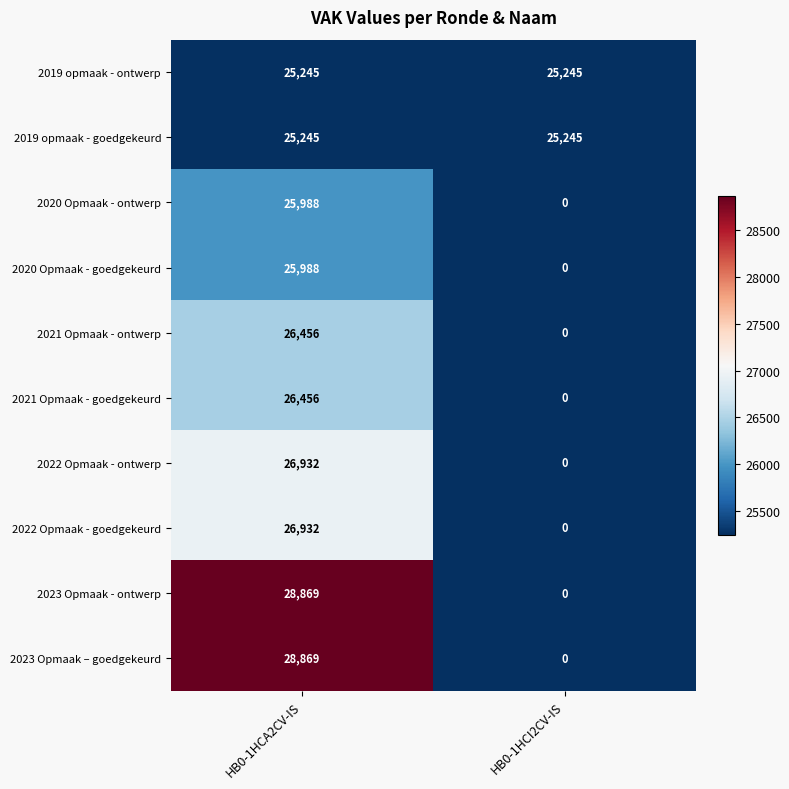

Which category has the highest value across all series?

HB0-1HCA2CV-IS